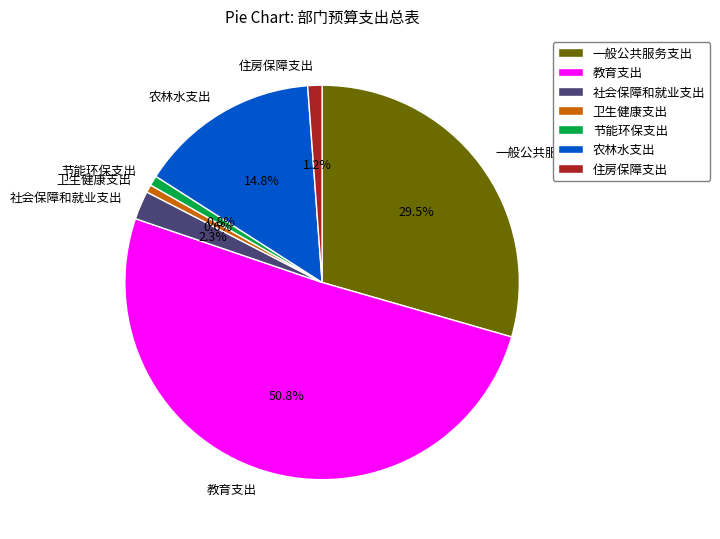

Which category has the biggest portion of the pie?

教育支出